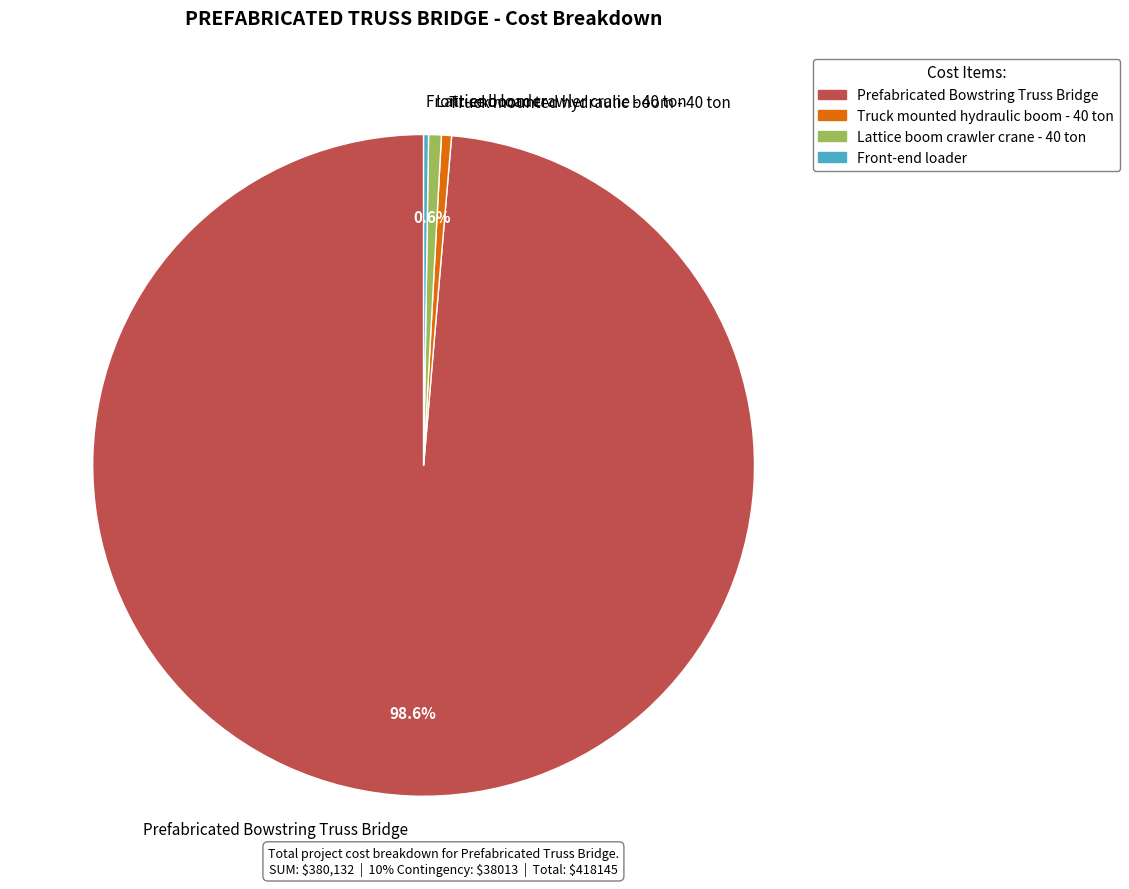

To the nearest percent, what percentage of the pie is Prefabricated Bowstring Truss Bridge?

99%